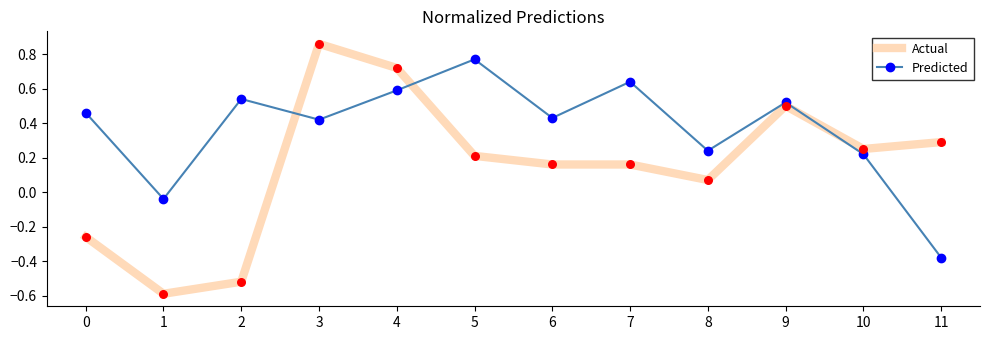

Which series changed the most between 0 and 5?

Predicted